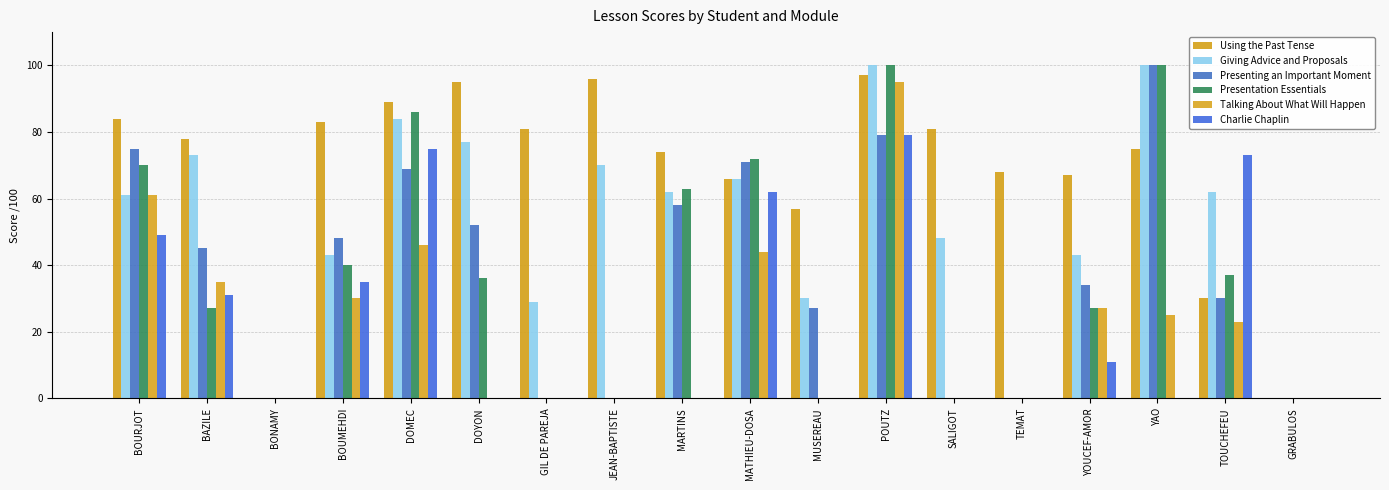

Are the bars grouped side by side (vs. stacked)?

Yes